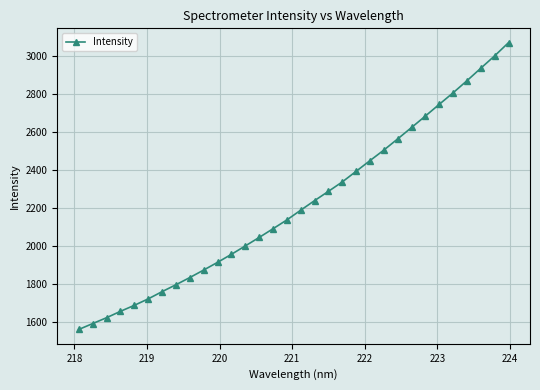

What is the sum of all values?

70908.0